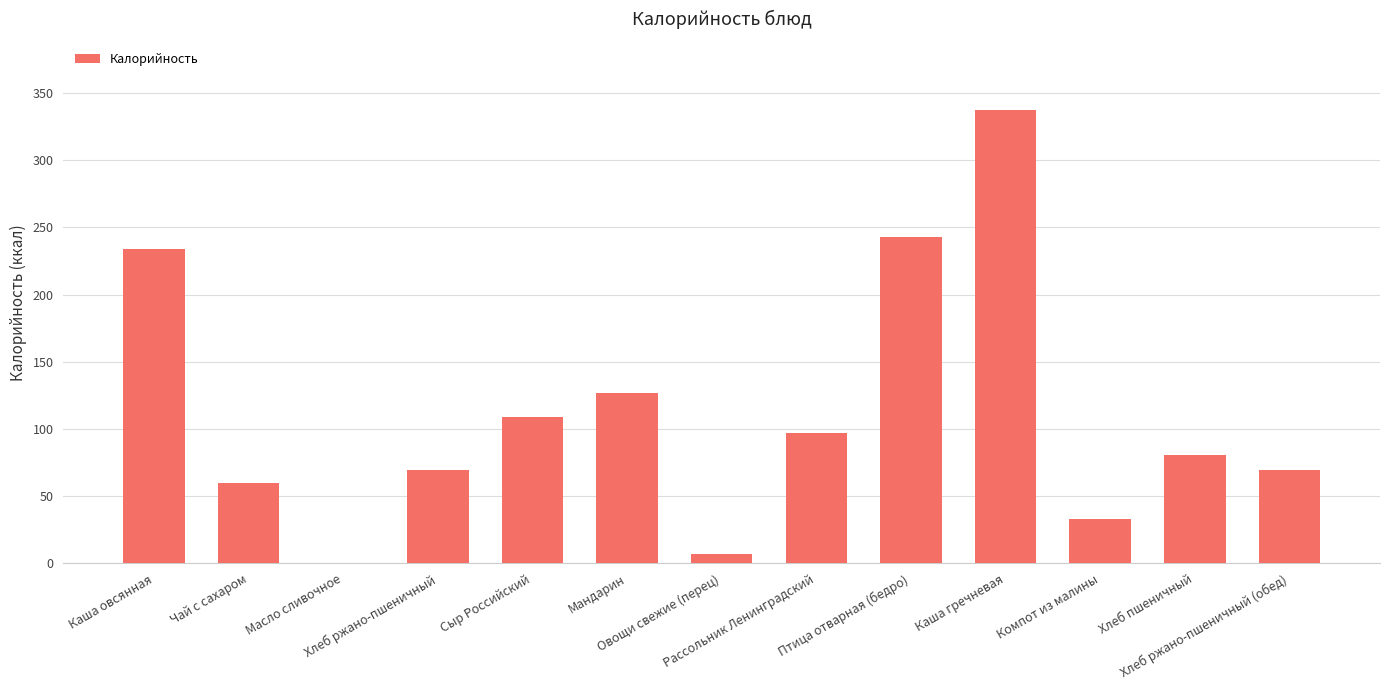

At which label is the value closest to 168?

Мандарин